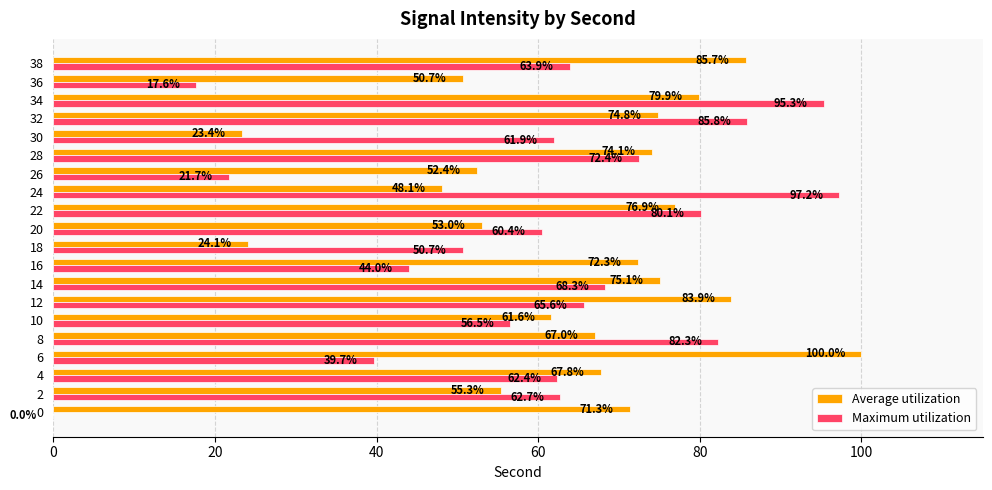

Where is Maximum utilization nearest to the value 48?

18